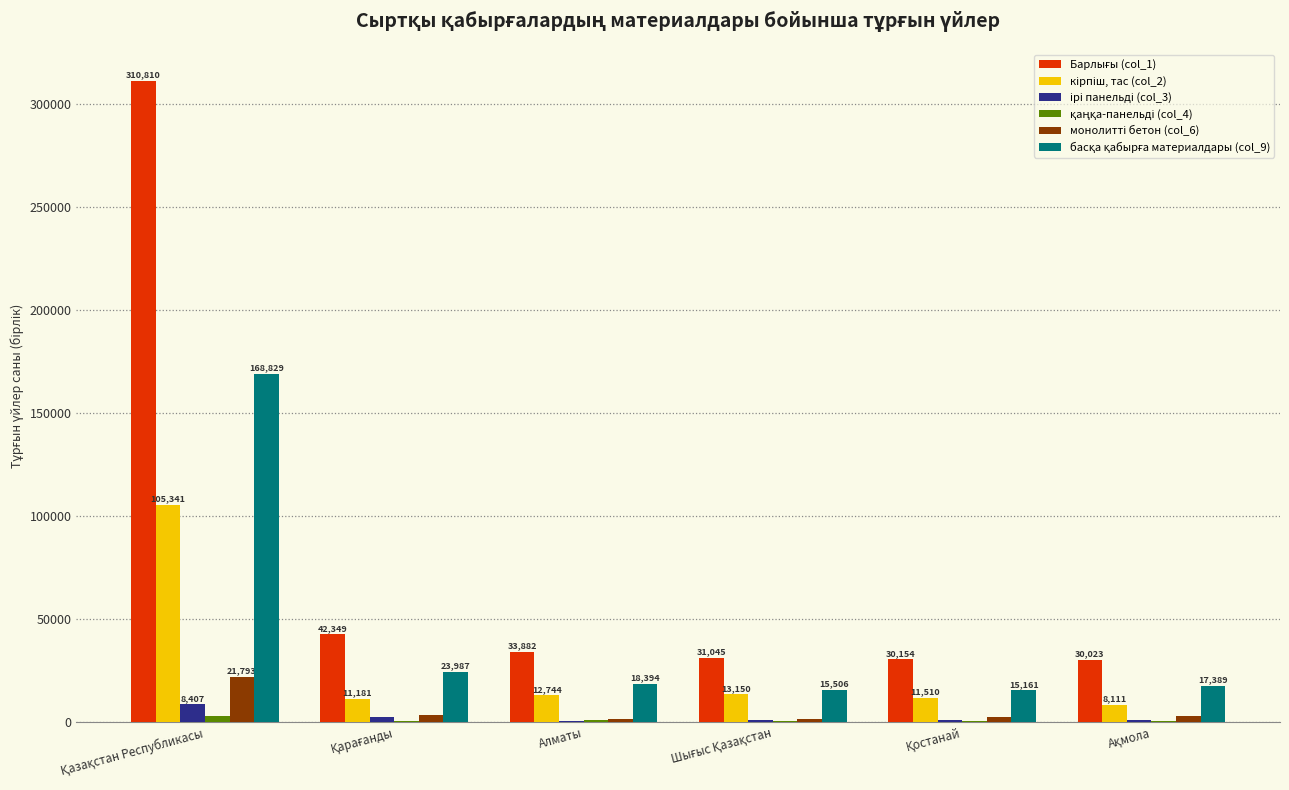

What is the total value across all series at Алматы?

67628